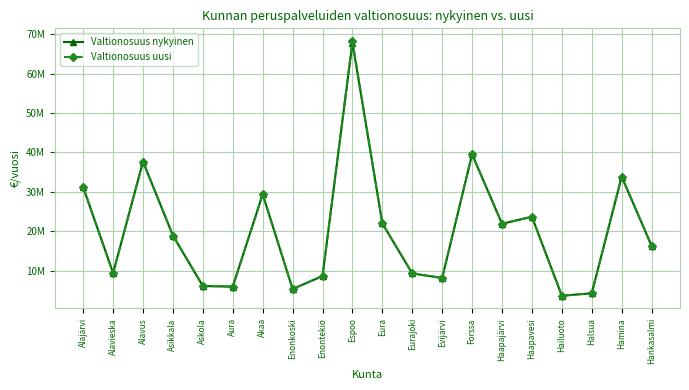

Is this an area chart (filled region under the line)?

No